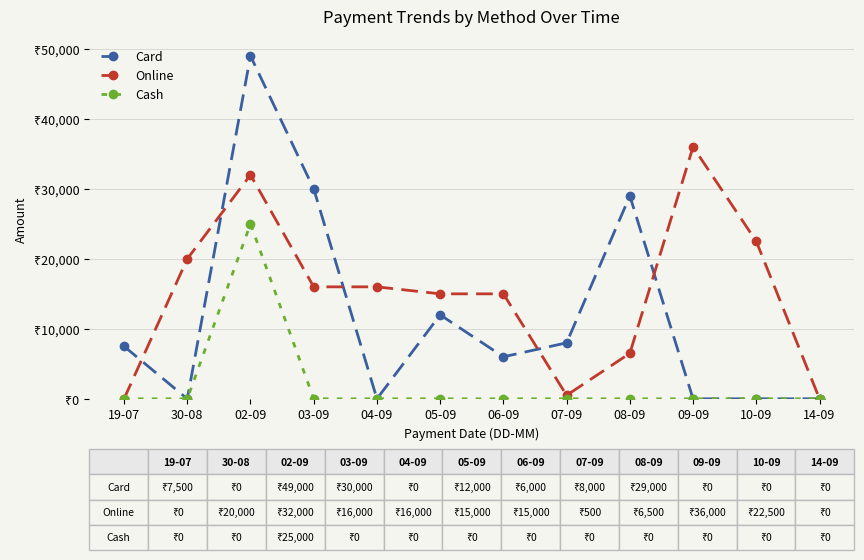

What position from the right is 02-09?

10